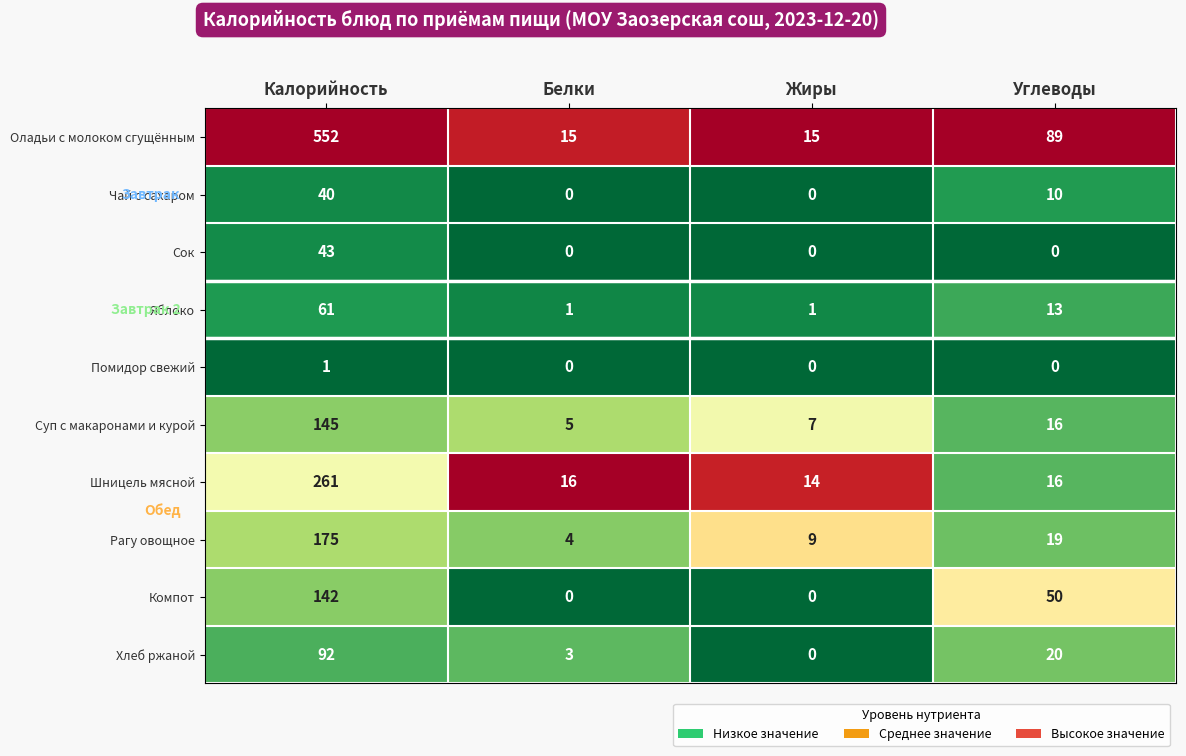

The Суп с макаронами и курой series shows 16 at Углеводы. True or false?

True